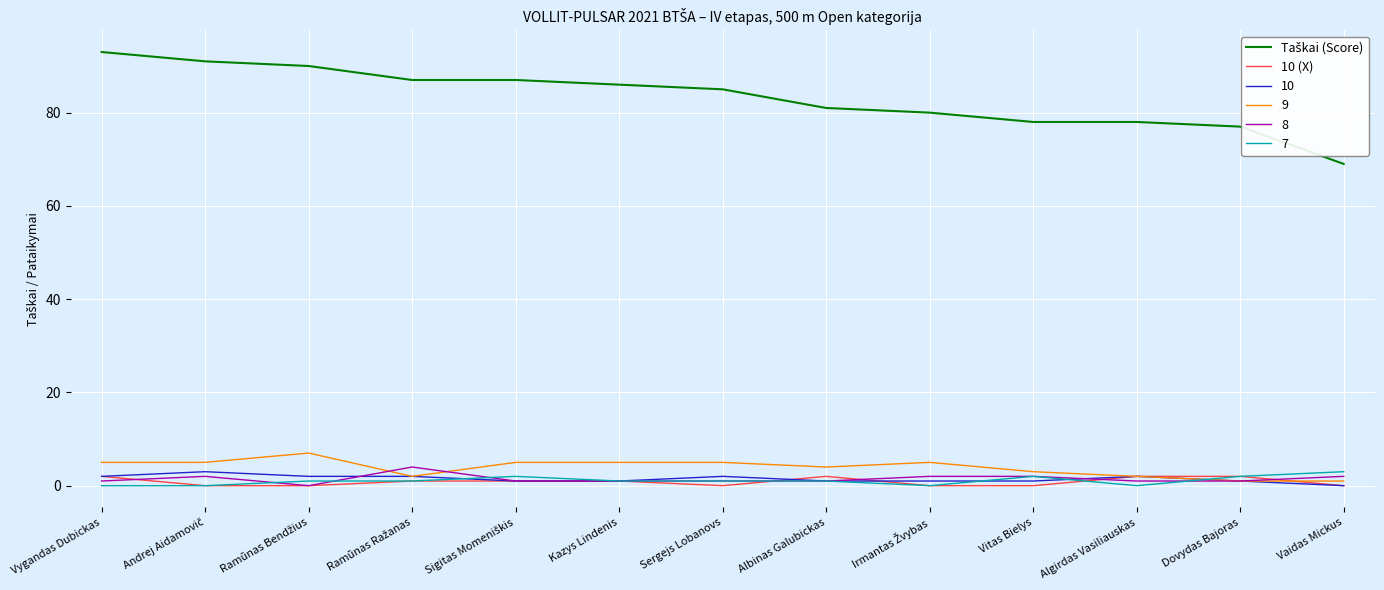

The 9 series shows 4 at Albinas Galubickas. True or false?

True